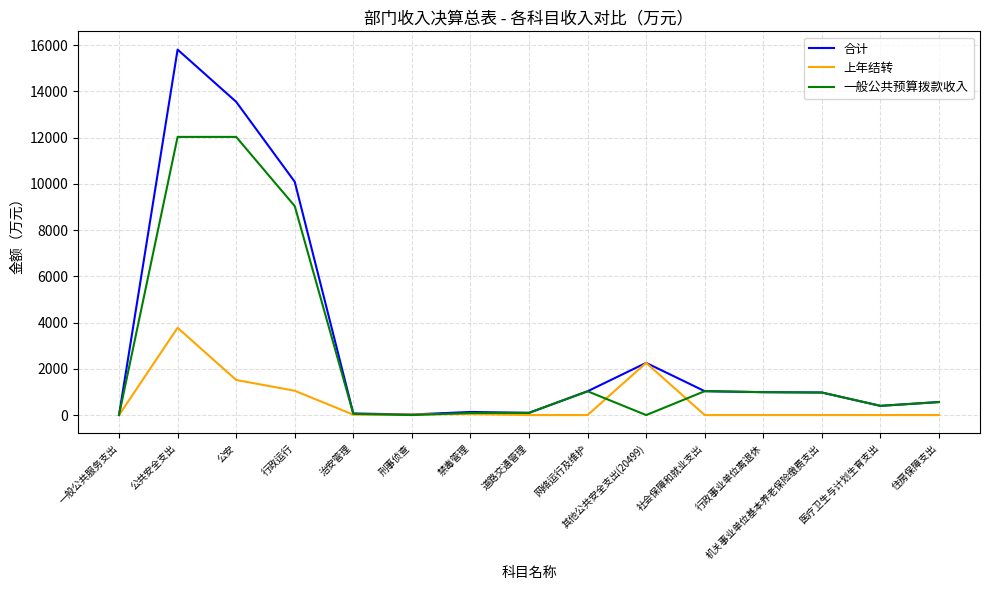

Is this an area chart (filled region under the line)?

No